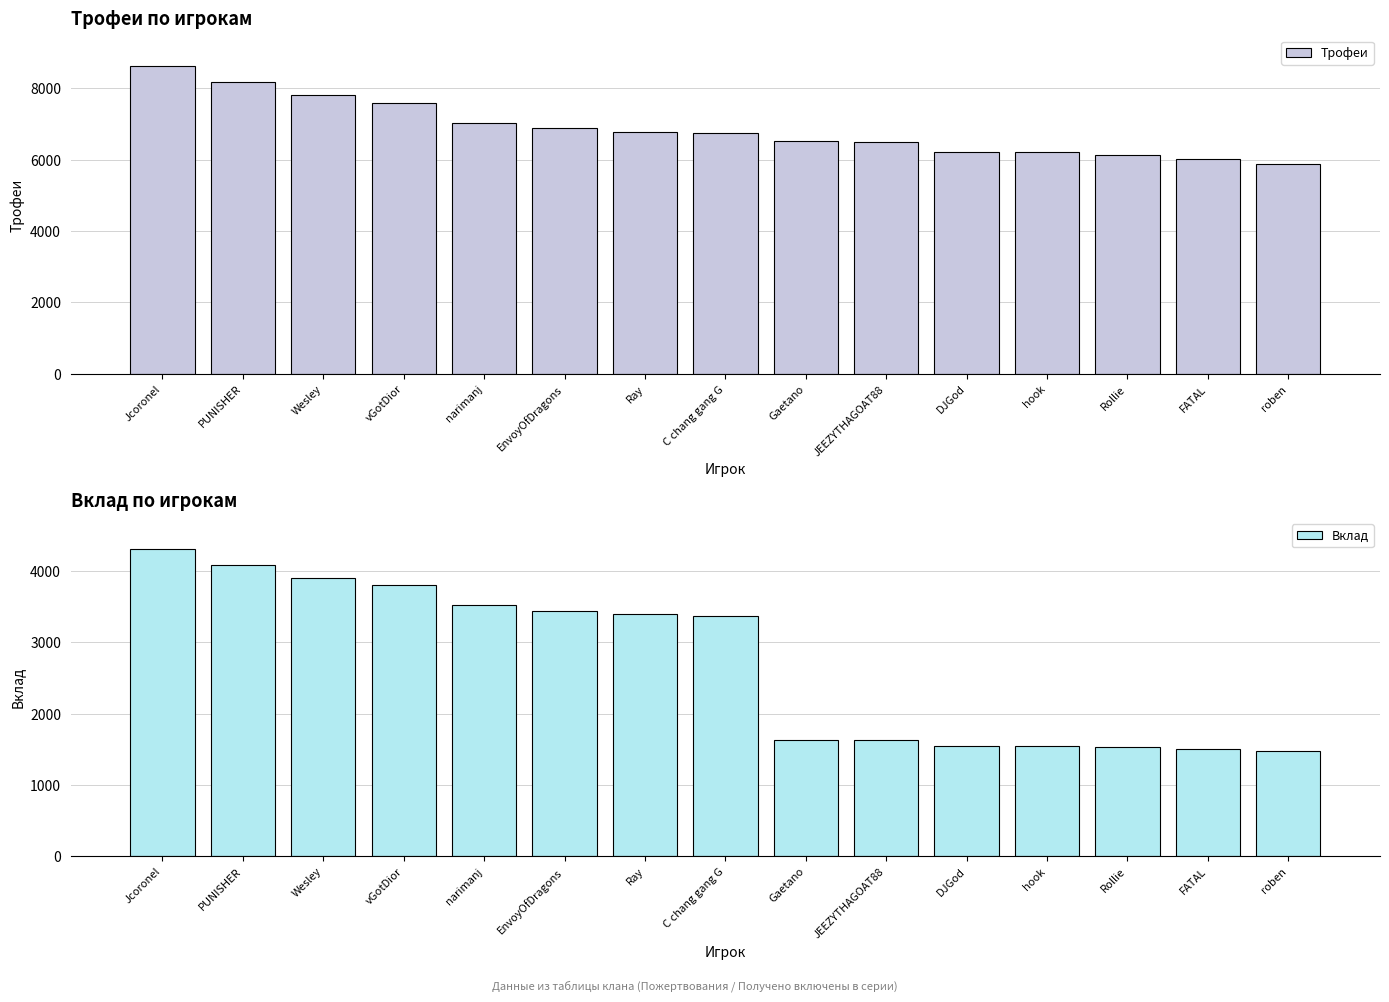

What are all the series names shown in the legend?

Трофеи, Вклад